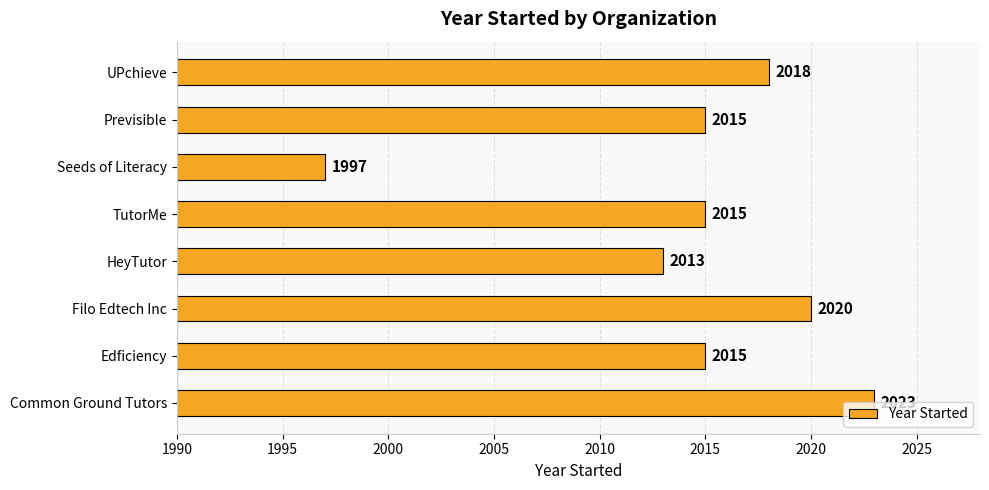

What is the sum of the values at TutorMe and Seeds of Literacy?

4012